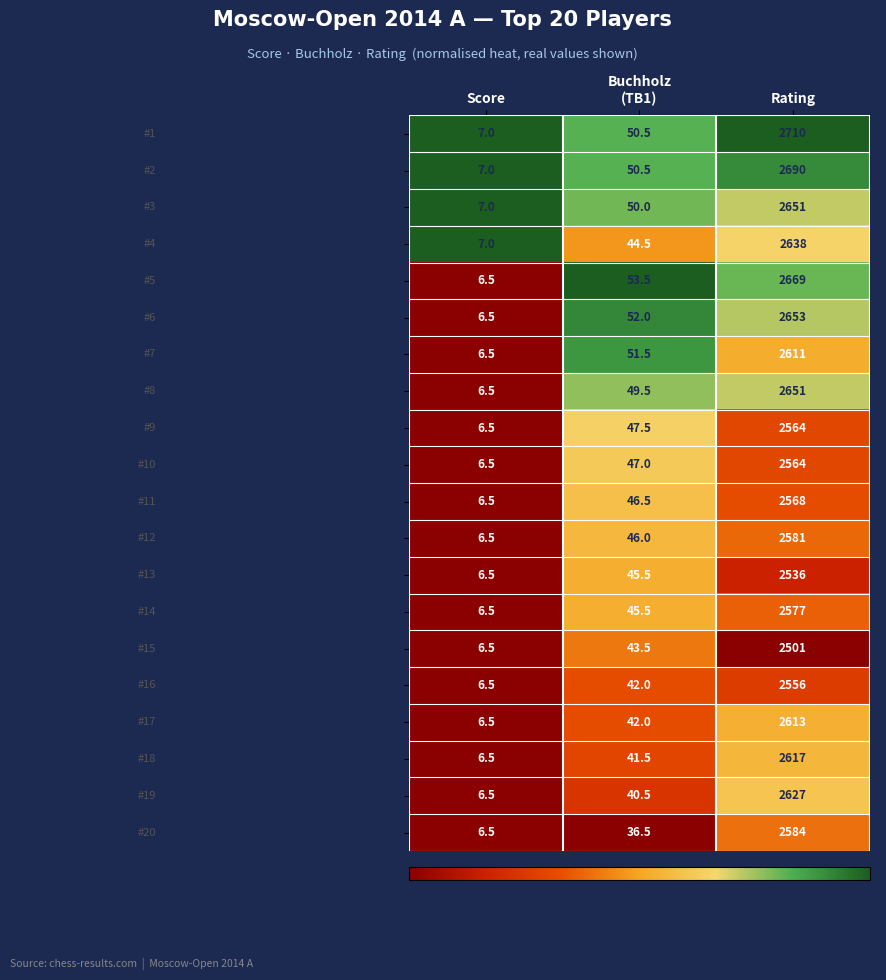

What is the difference between the highest and lowest values at Rating?

209.0